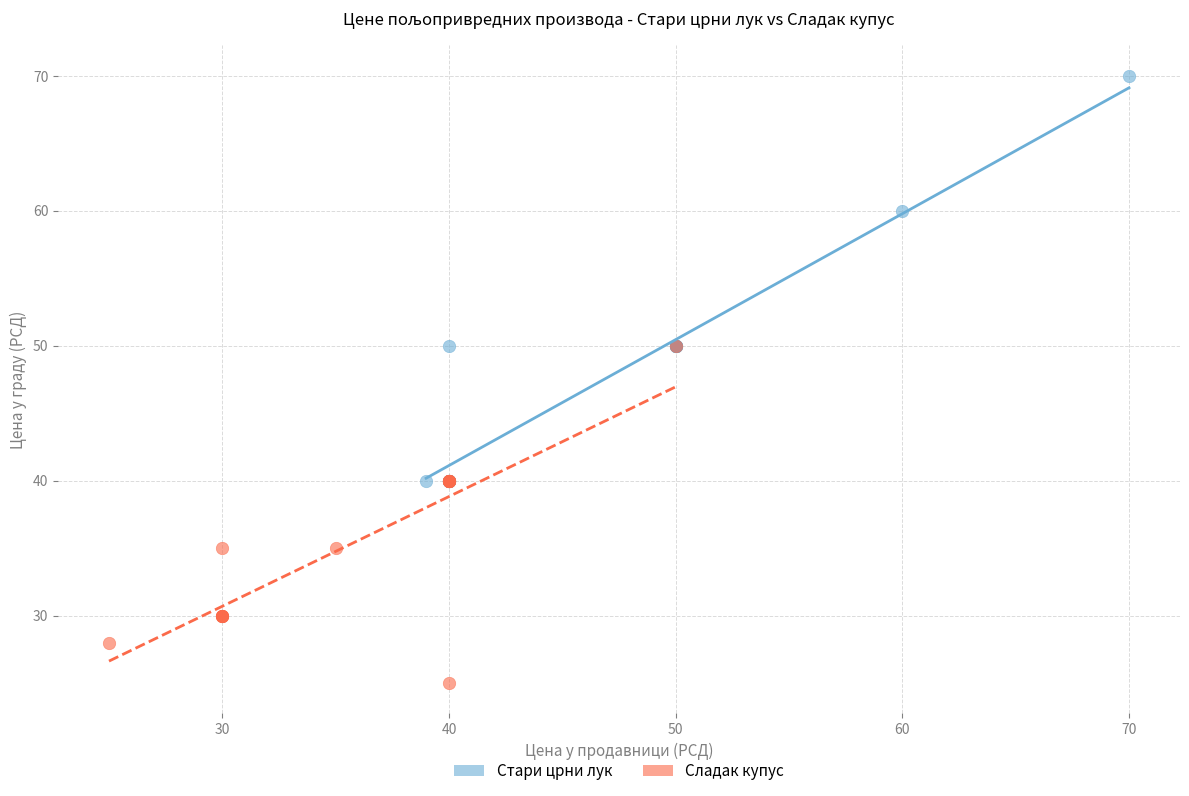

Which series has the largest Y range (max minus min)?

Стари црни лук